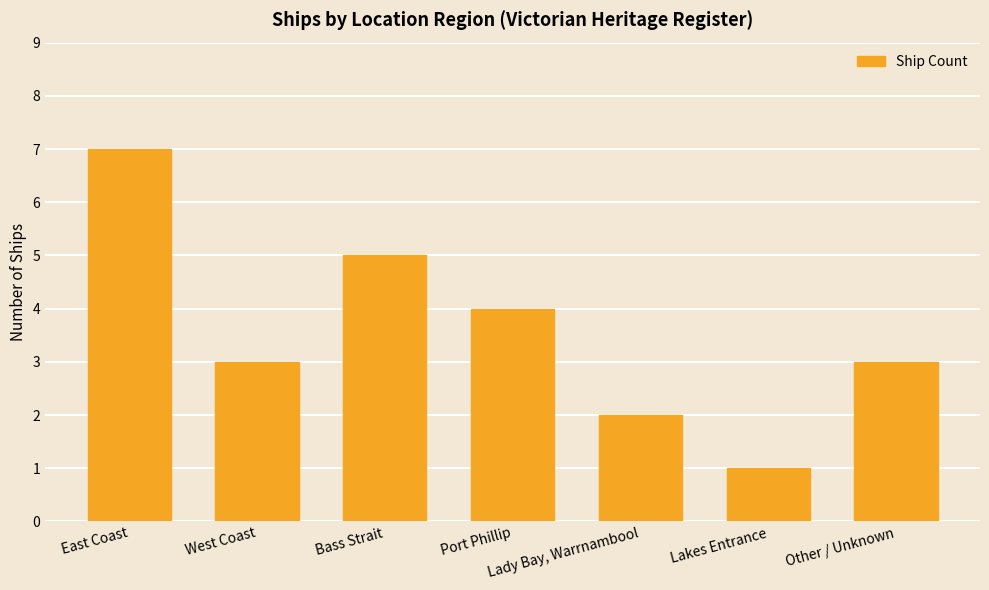

Count the number of data series in this chart.

1